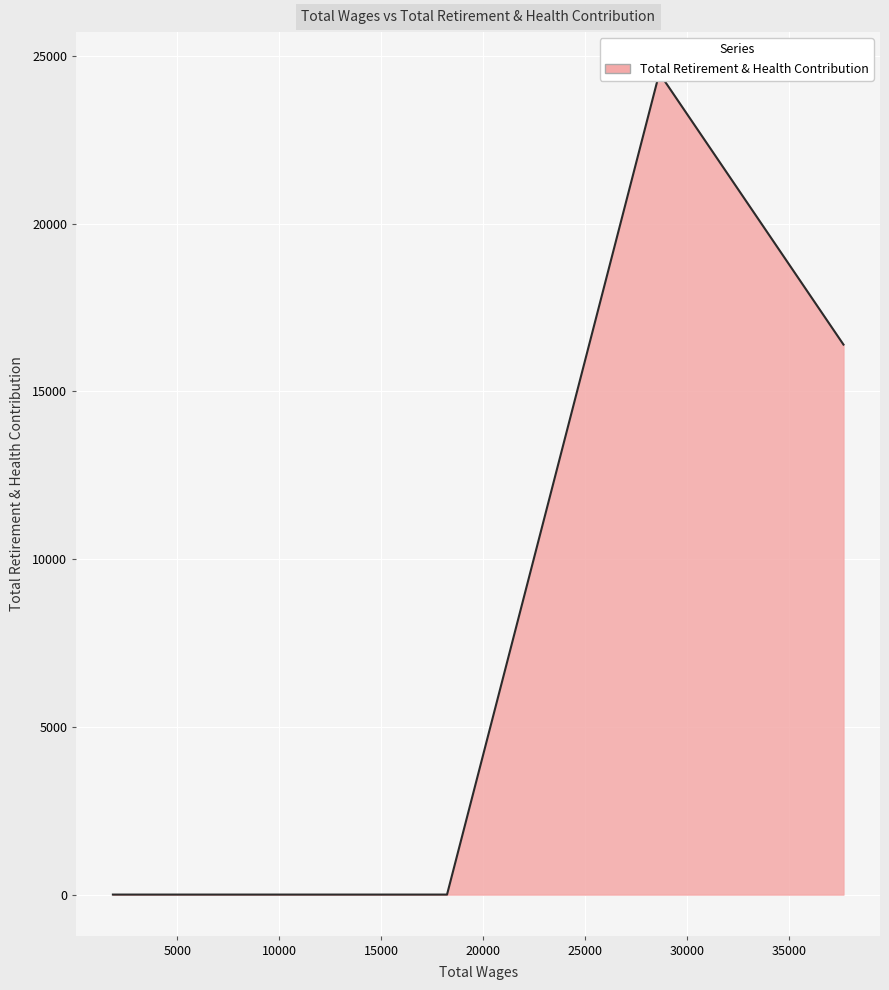

What is the difference between the values at 11633 and 28652?

24487